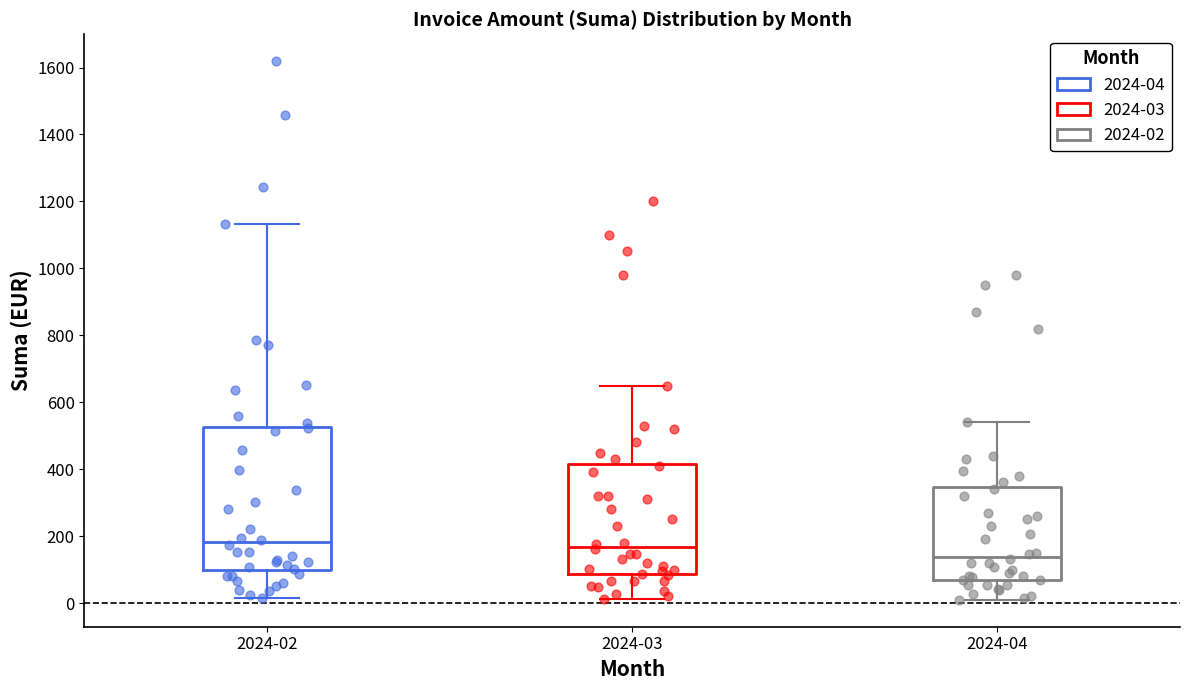

Reading left to right, read every box against the y-axis: the position of its median line, the range the box covers, and the ends of its whiskers. The values are not printed on the chart, so give them approximately, as read against the axis.

2024-02: median 180, box 100 to 520, whiskers 20 to 1140
2024-03: median 160, box 80 to 420, whiskers 20 to 660
2024-04: median 140, box 80 to 340, whiskers 20 to 540